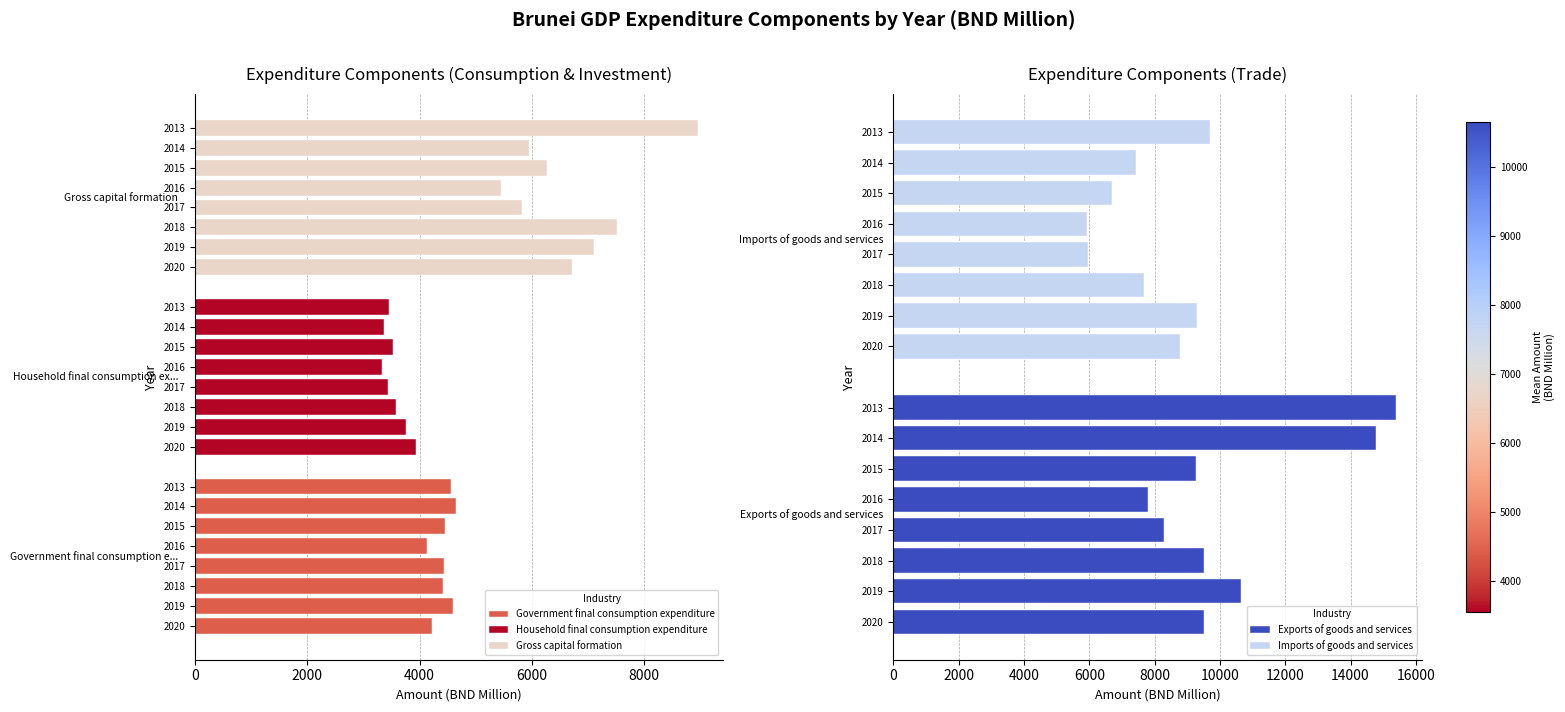

What is the average value of the Exports of goods and services series?

10652.3